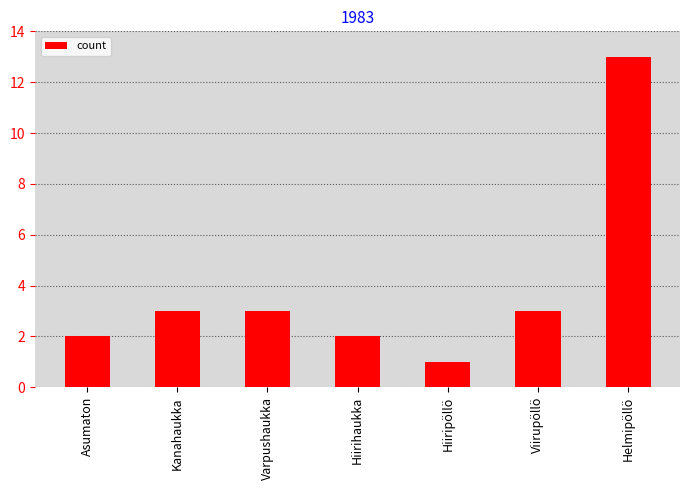

What is the sum of the values at Hiirihaukka and Helmipöllö?

15